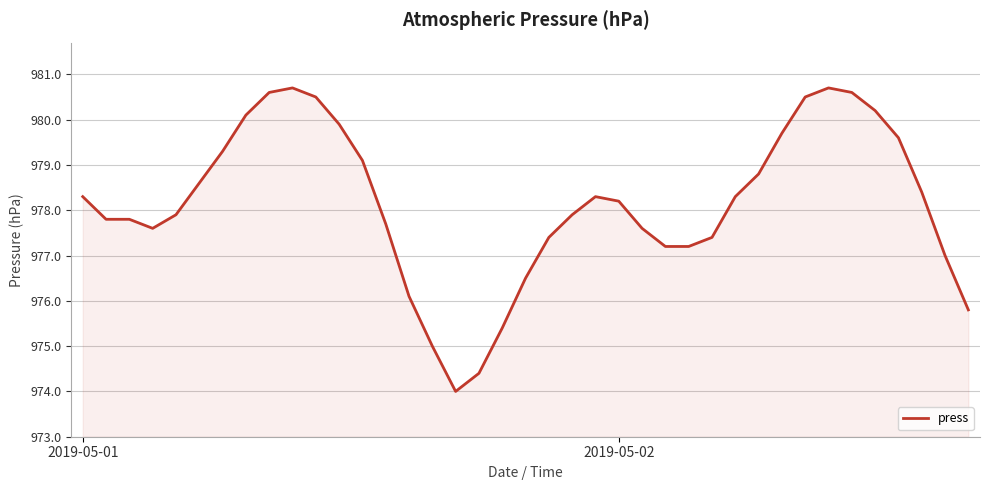

What is the sum of all values?

38148.1